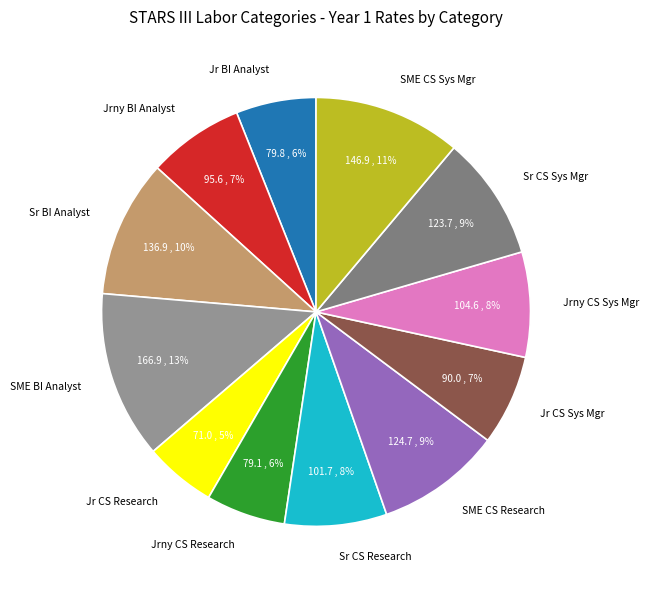

Is there a majority slice in this chart?

No